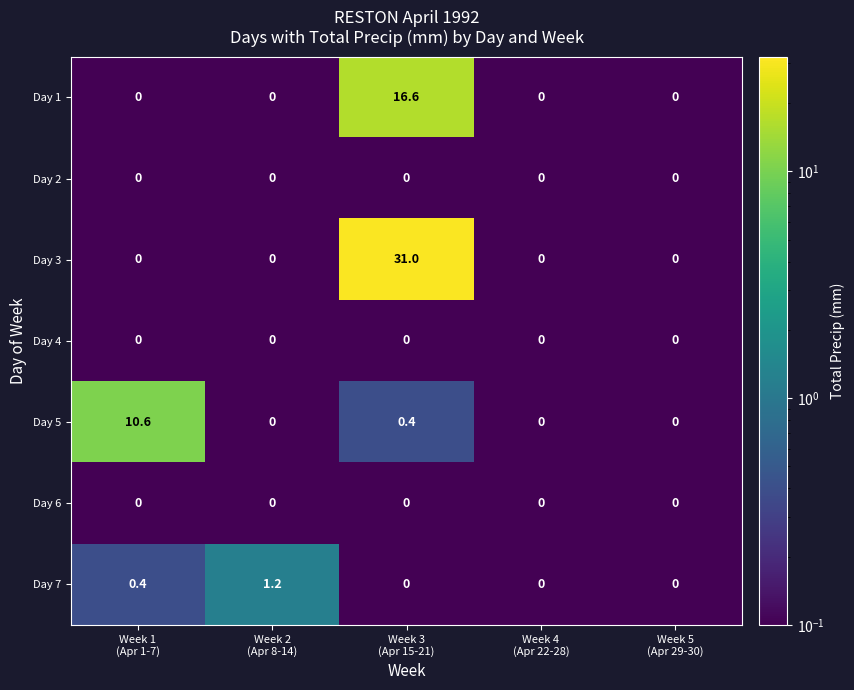

Which series has the largest total across all categories?

Day 3